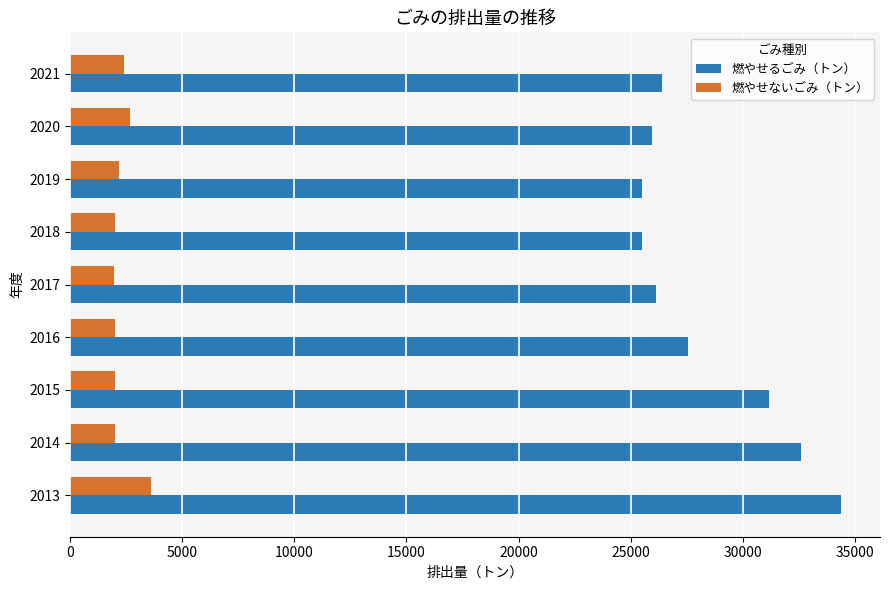

True or false: 燃やせるごみ（トン） has a value of 41871 at 2019.

False